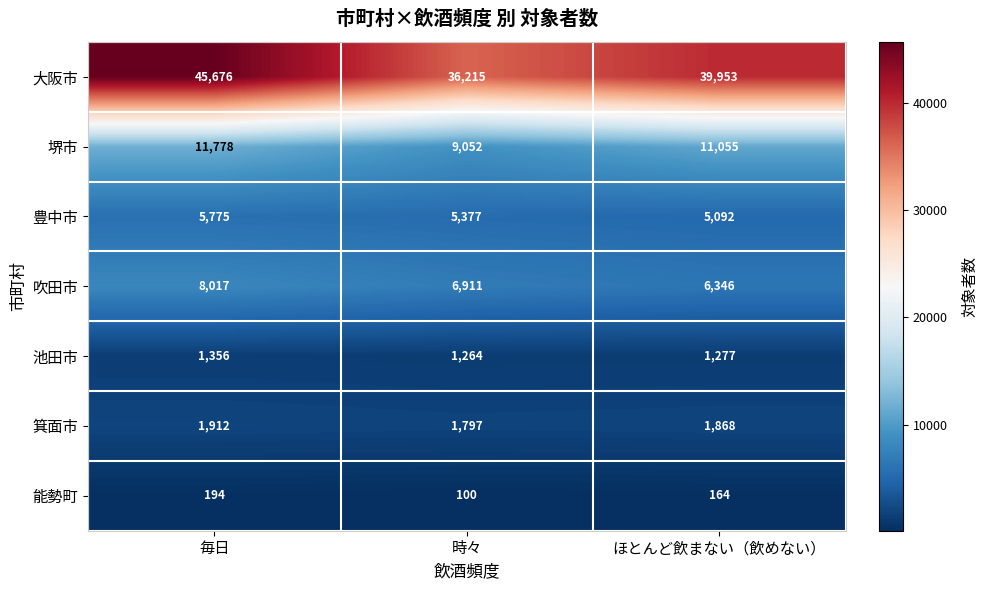

The 箕面市 series shows 2691 at ほとんど飲まない（飲めない）. True or false?

False